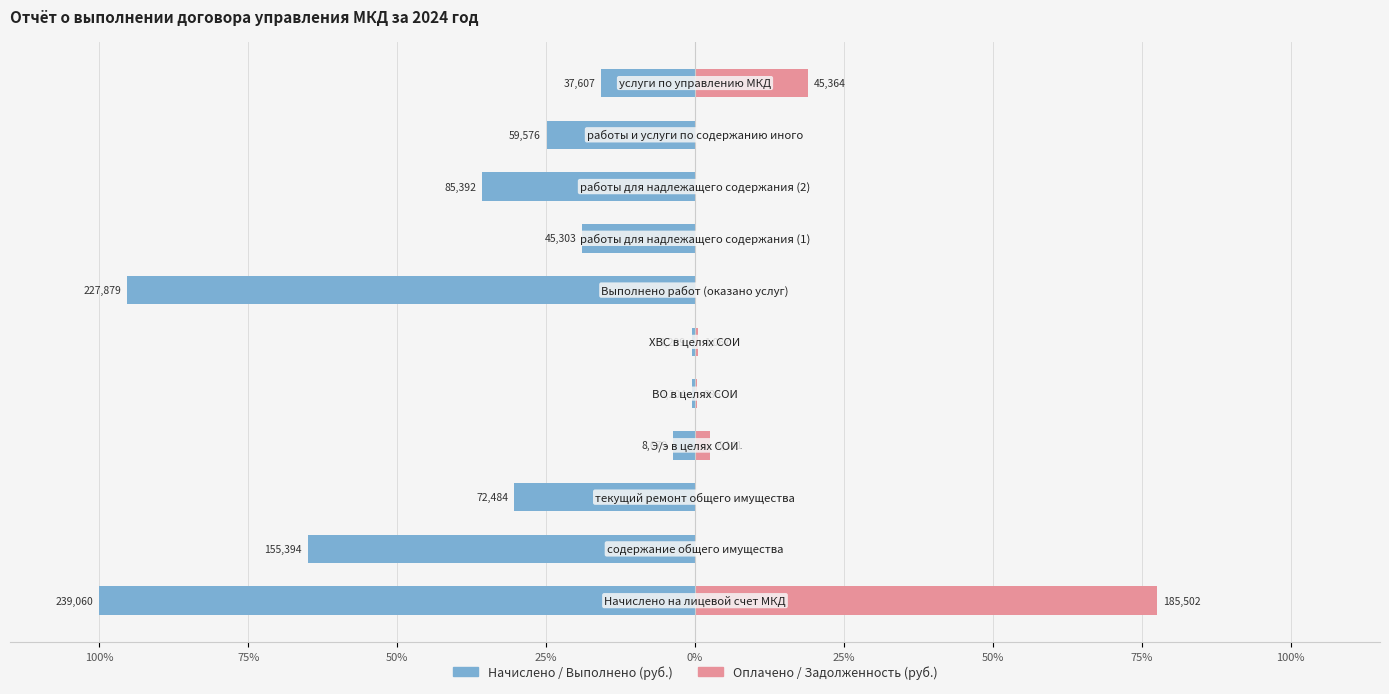

Reading left to right, transcribe all the data shown in this chart.

Начислено / Выполнено (руб.): -100.0	-65.0	-30.3	-3.6	-0.5	-0.5	-95.3	-19.0	-35.7	-24.9	-15.7
Оплачено / Задолженность (руб.): 77.6	0.0	0.0	2.6	0.4	0.4	0.0	0.0	0.0	0.0	19.0